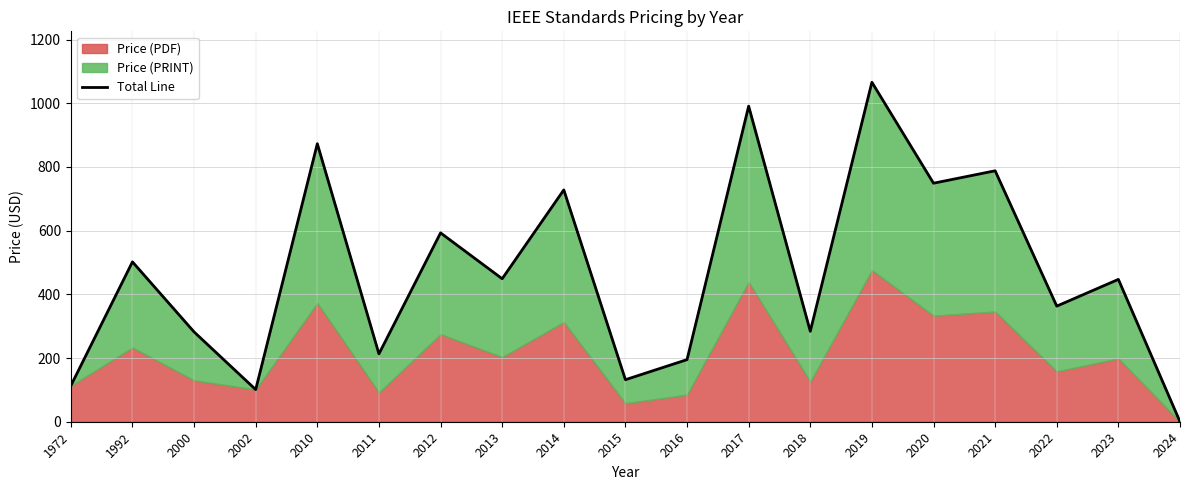

Which label corresponds to the largest value in the chart?

2019